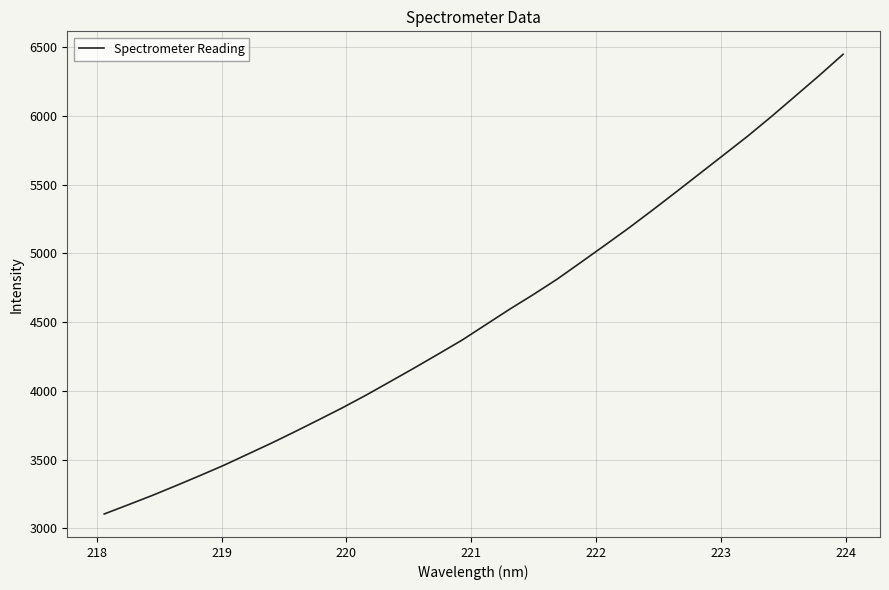

What is the maximum value shown in the chart?

6447.6